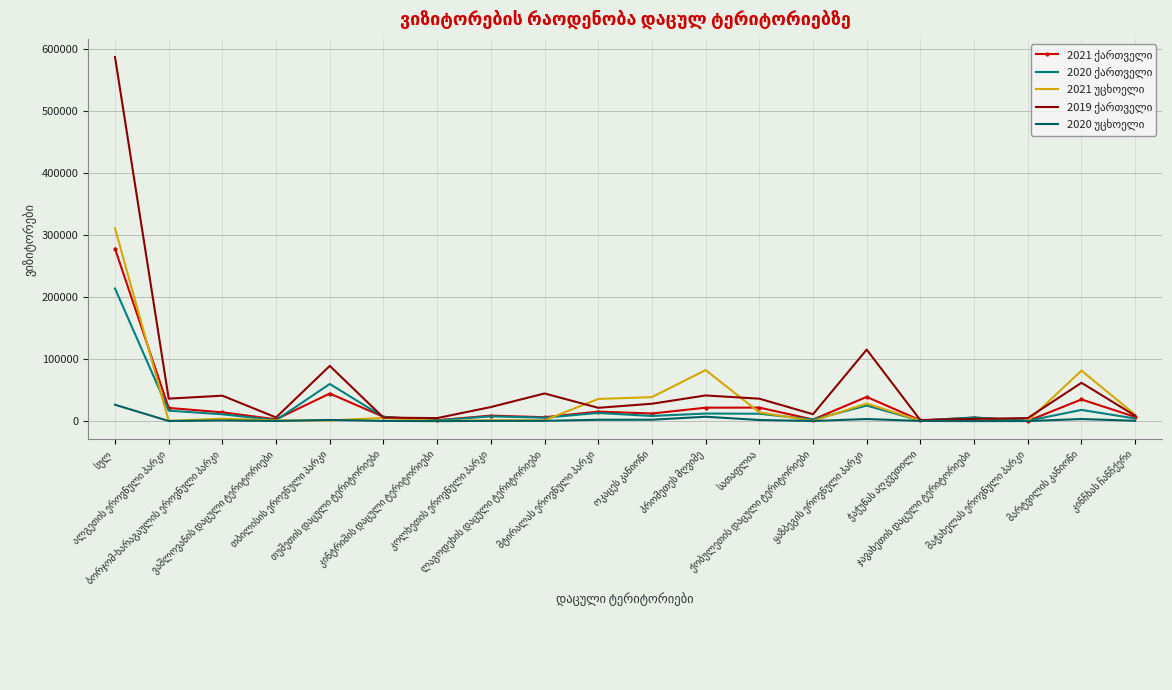

How many data points in 2021 ქართველი are less than 12301?

10